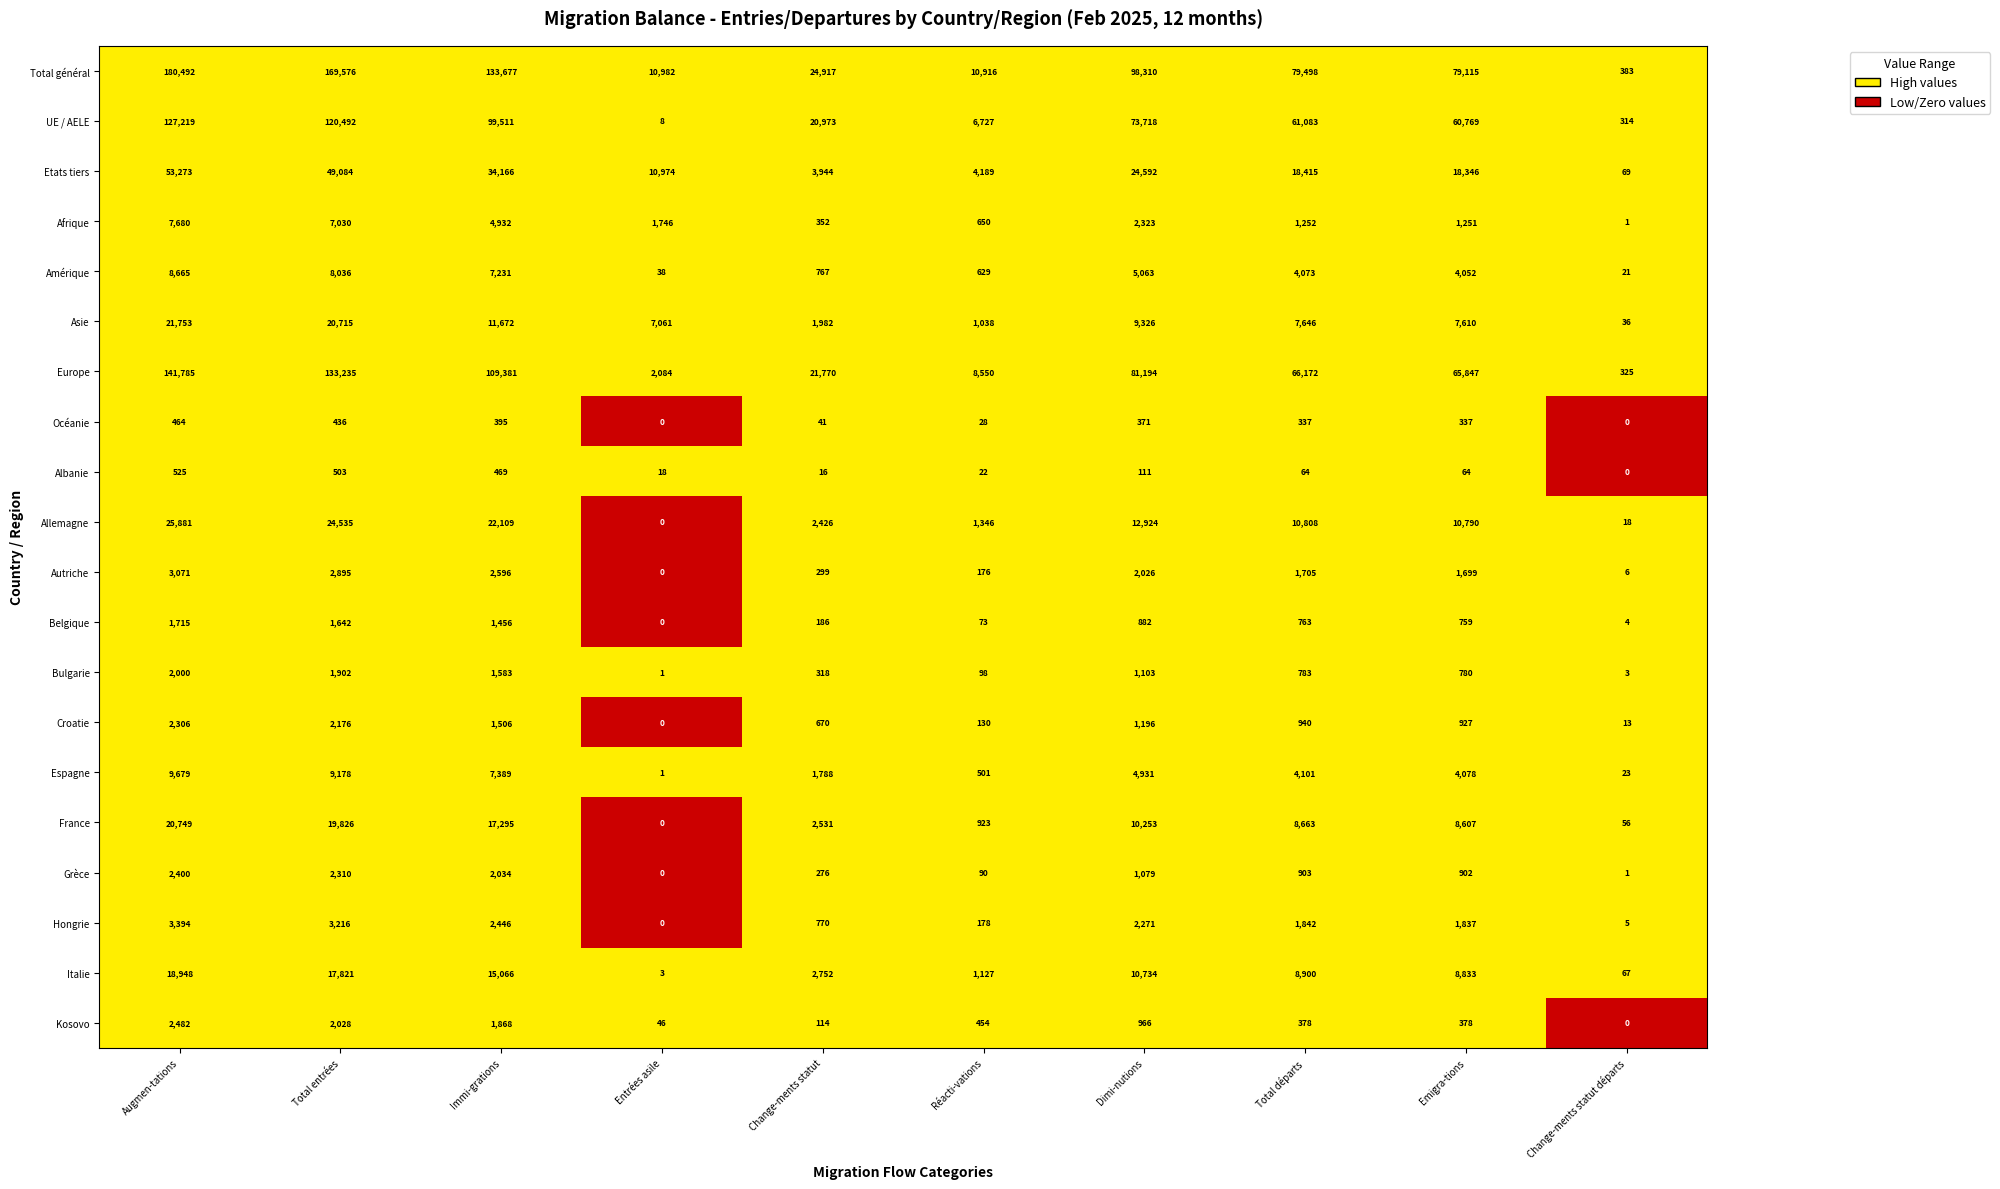

Between Total entrées and Réacti-vations, which series saw the biggest shift?

Total général